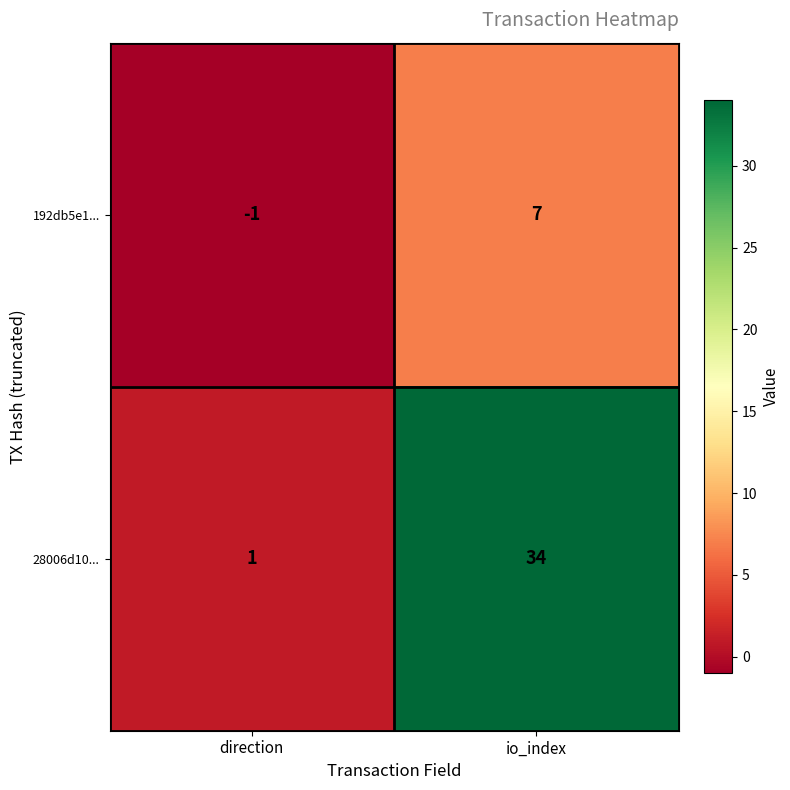

The 28006d10... series shows 19 at io_index. True or false?

False